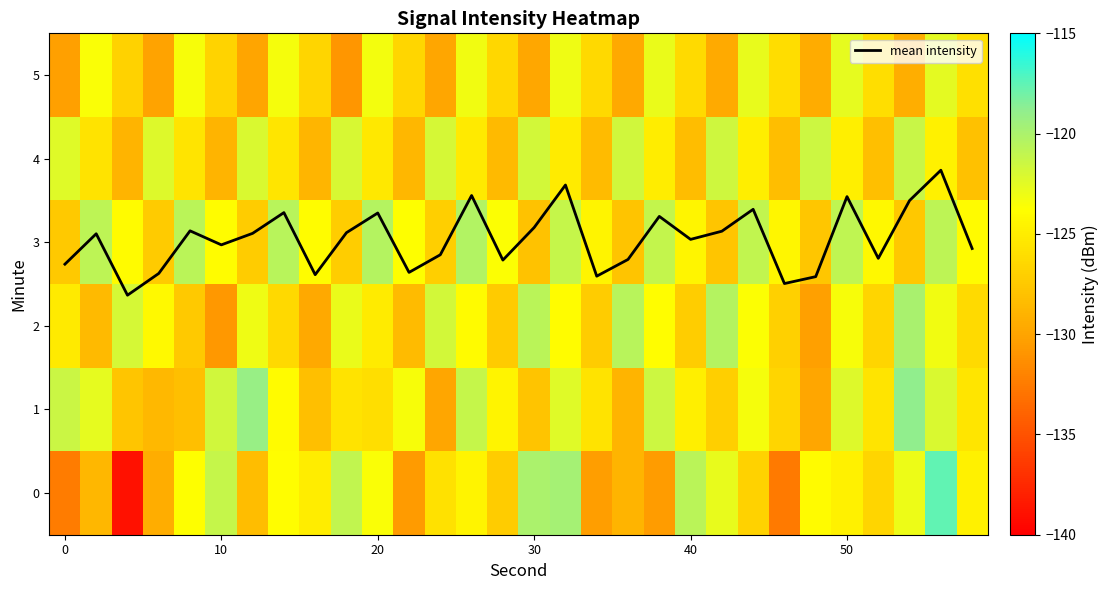

What is the minimum value shown in the chart?

-138.9